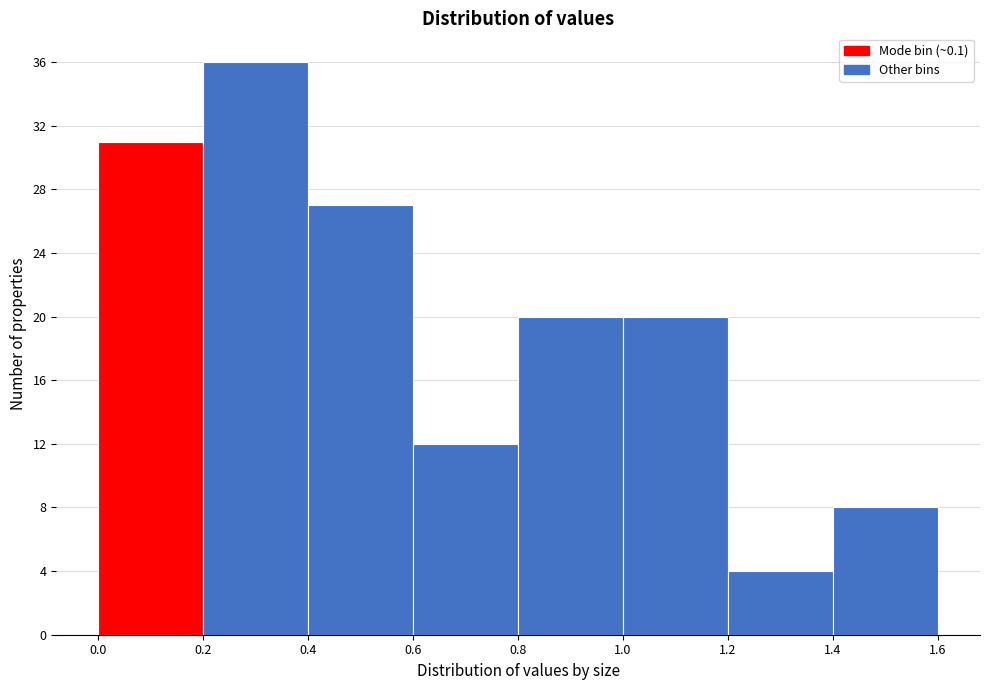

Which range on the x-axis has the tallest bar?

0.2 to 0.4